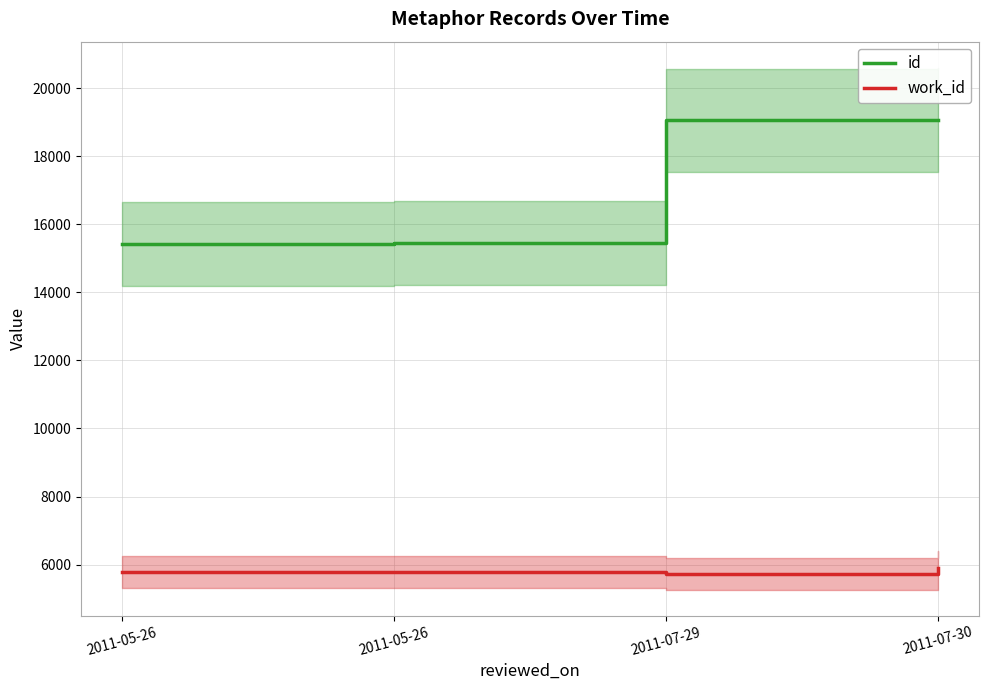

What is the label of the 4th point from the left?

2011-07-30